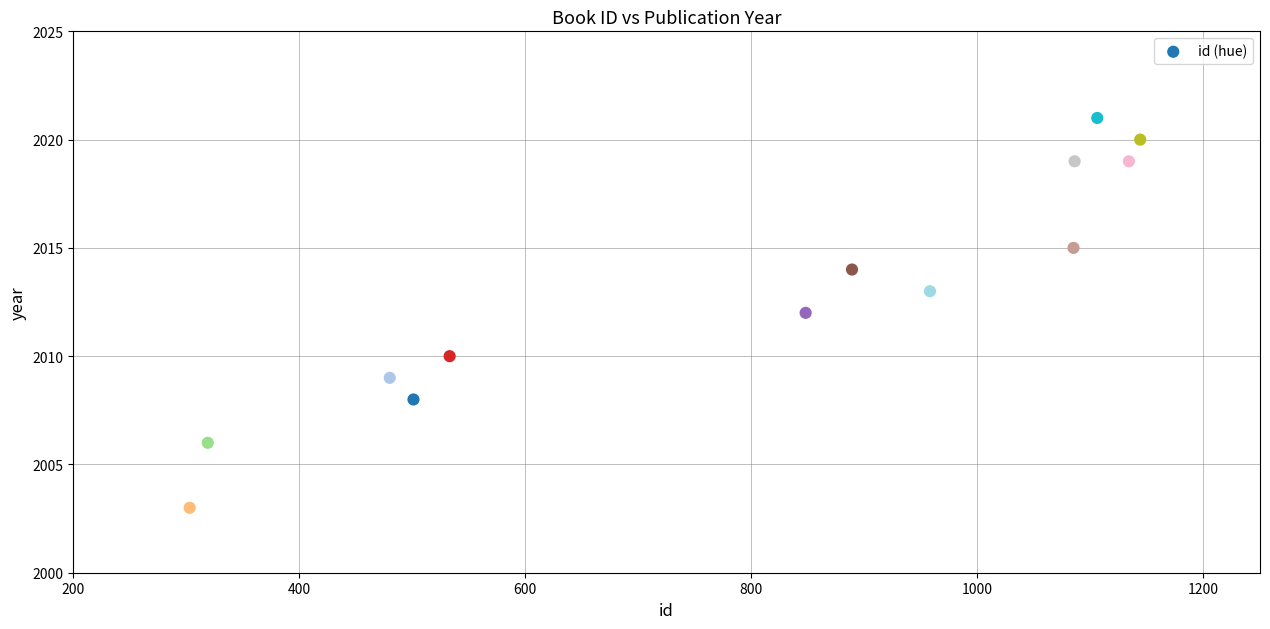

What is the range of Y values (max minus min)?

18